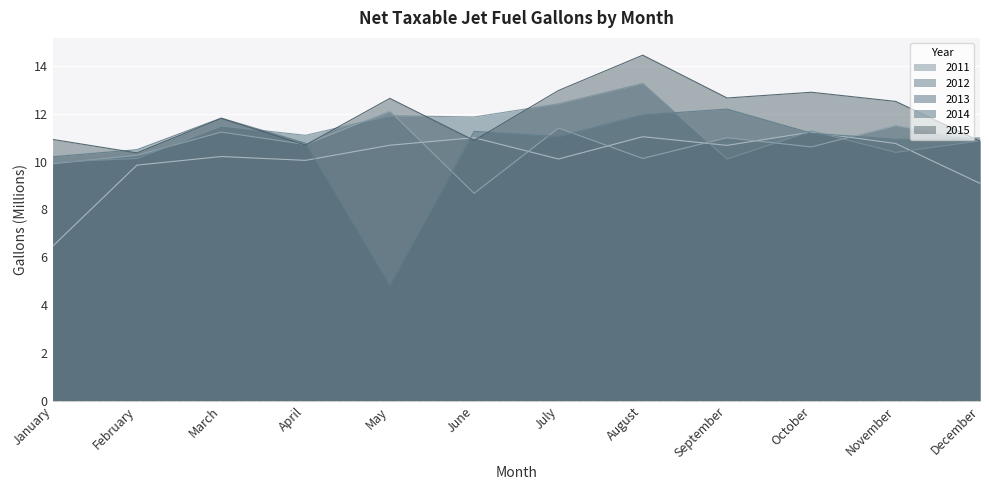

Which has a higher value, June or April?

June